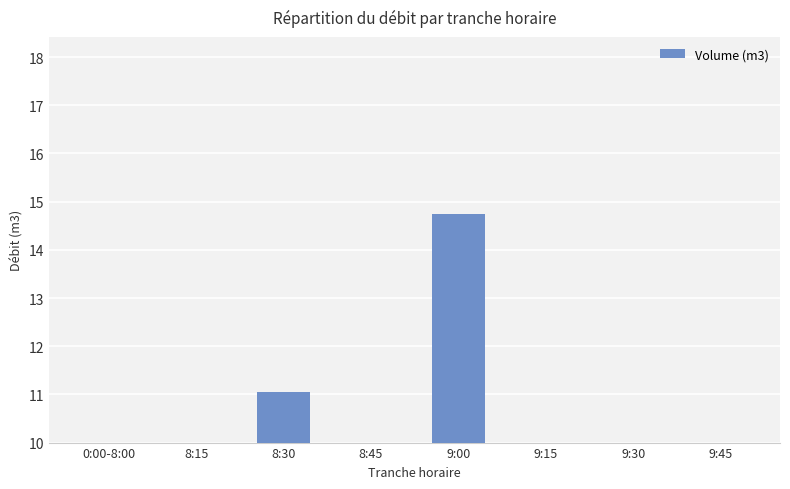

True or false: the data shows 0.9 at 9:30.

False